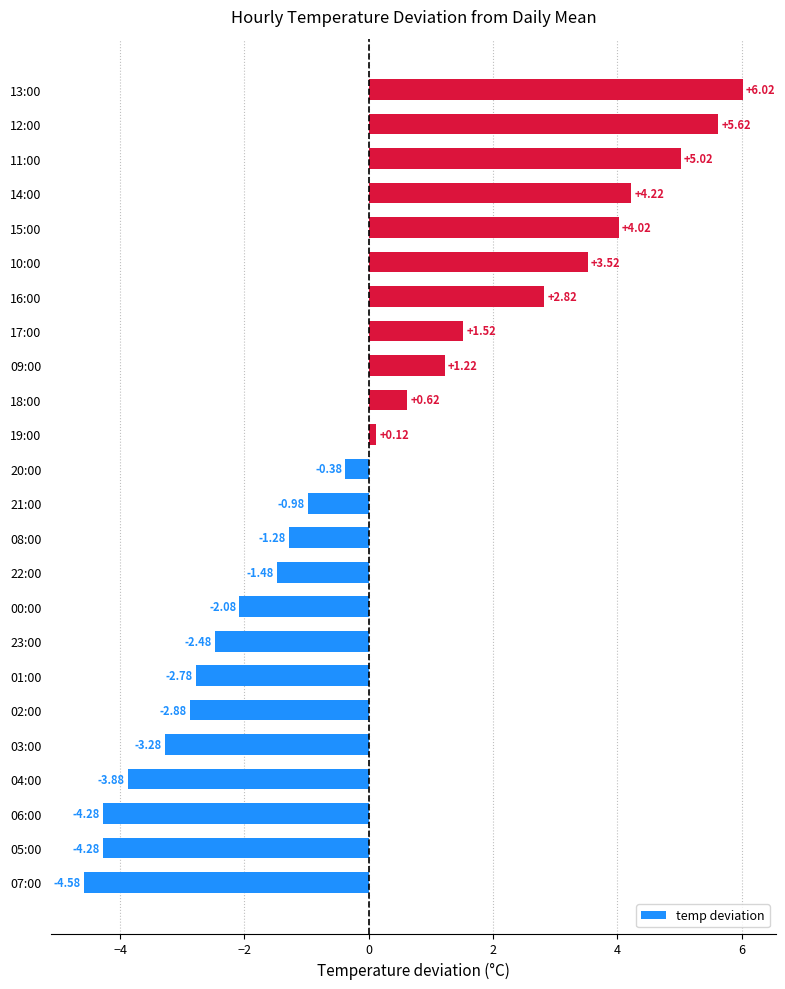

Count the number of data series in this chart.

1